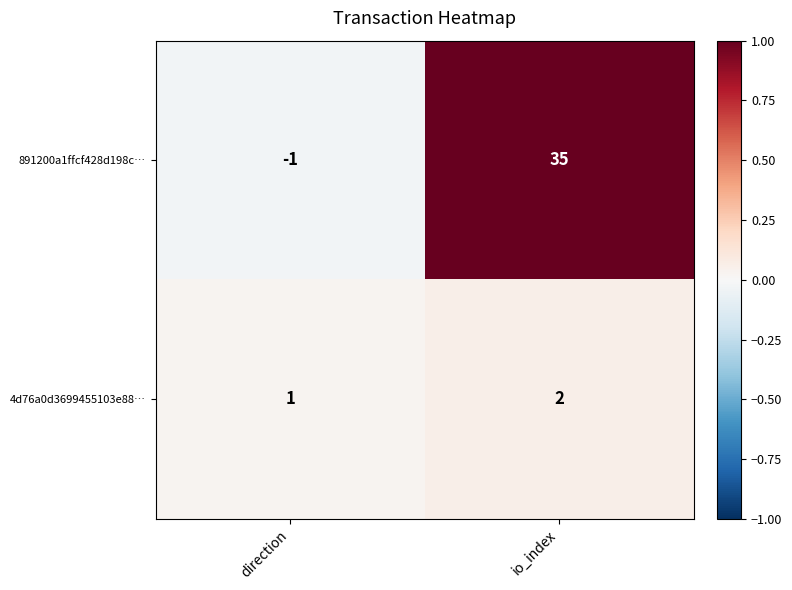

Reading left to right, what are all the values shown in this chart?

891200a1ffcf428d198c…: direction=-1	io_index=35
4d76a0d3699455103e88…: direction=1	io_index=2